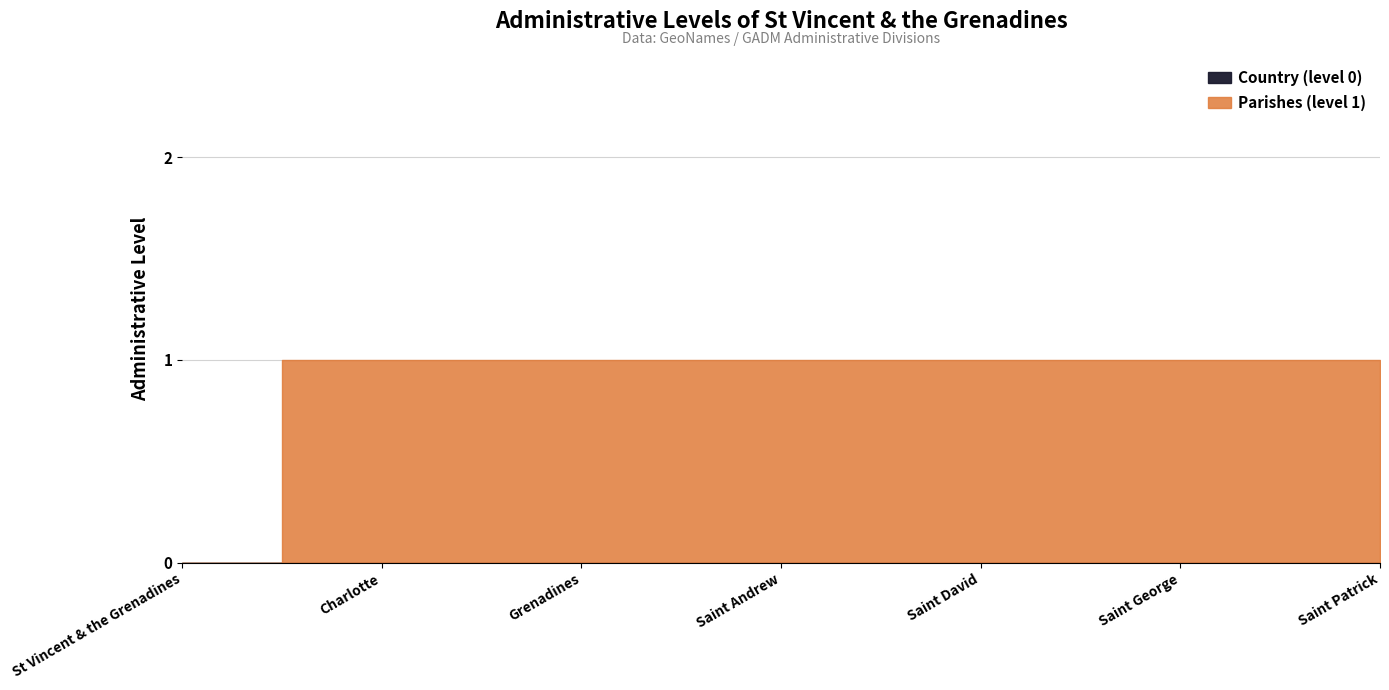

Rank the categories by Country (level 0) value from lowest to highest.

0, 1, 2, 3, 4, 5, 6